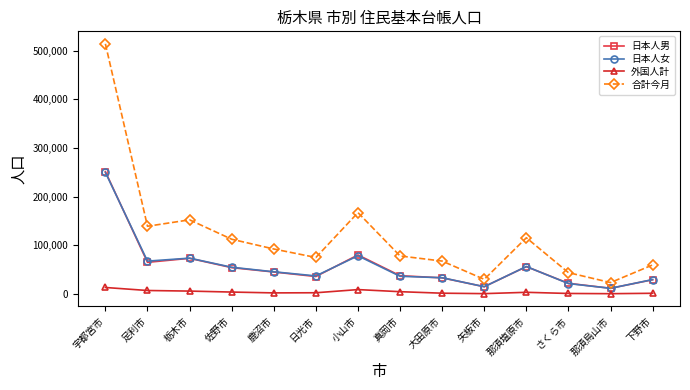

How many lines are shown in the chart?

4